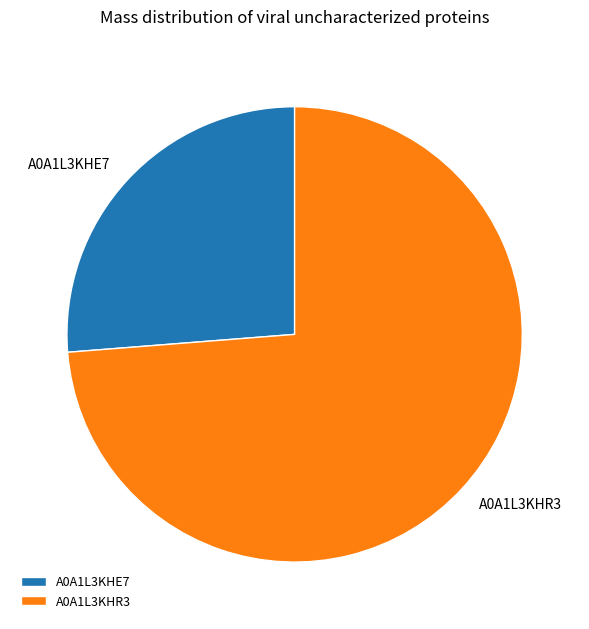

Between A0A1L3KHE7 and A0A1L3KHR3, which is larger?

A0A1L3KHR3